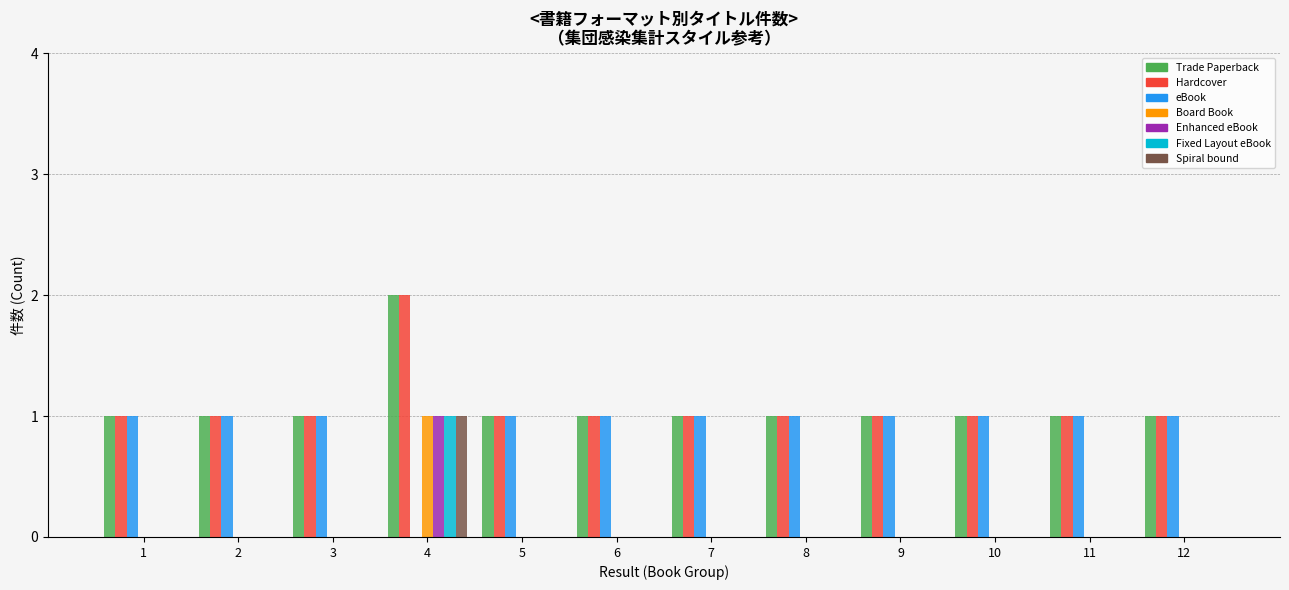

What is the total value across all series at 6?

3